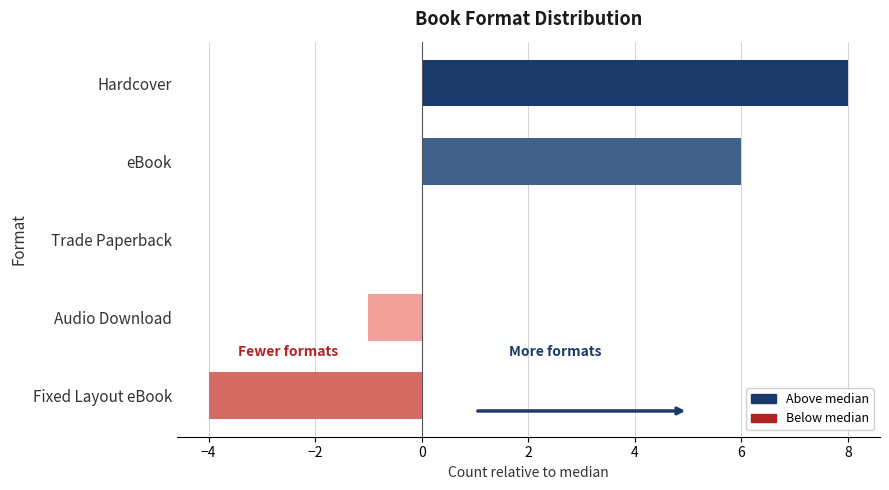

Which category has the highest value across all series?

Hardcover